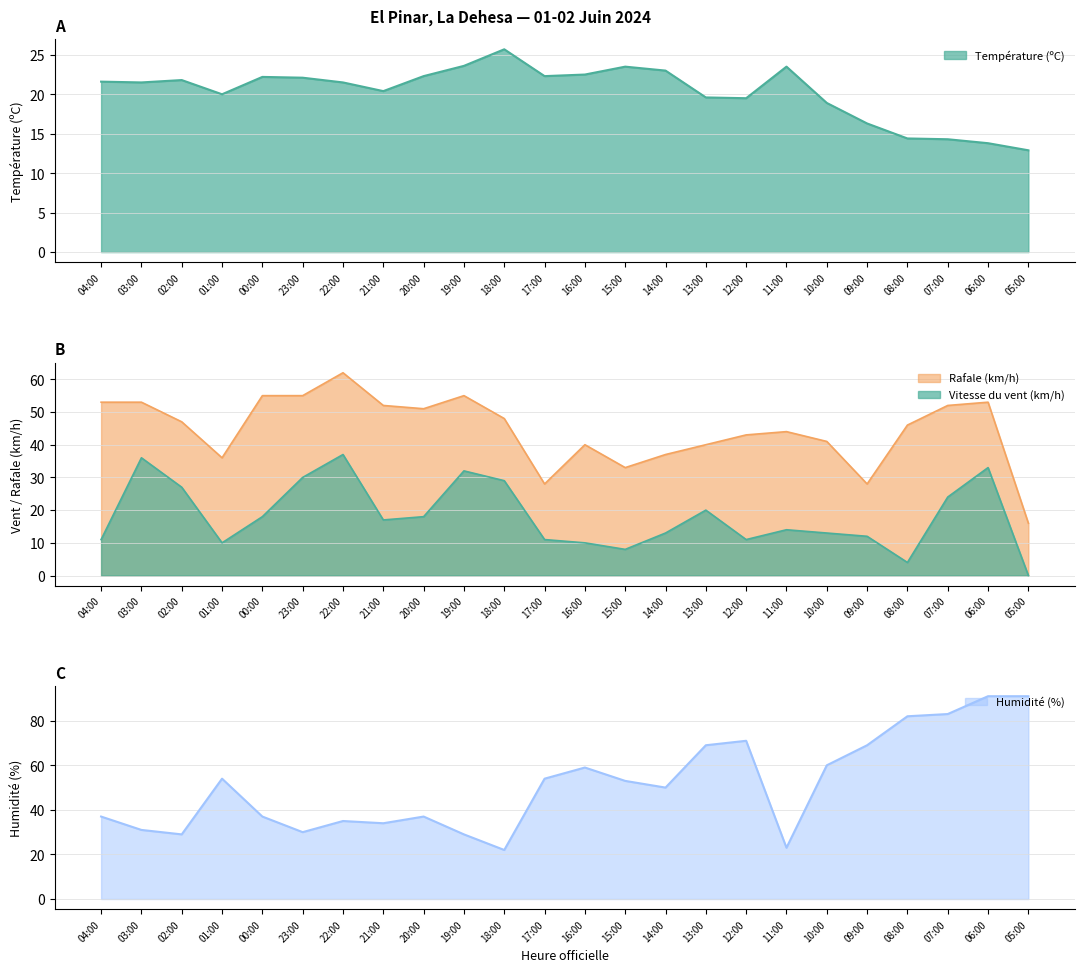

What is the label of the 20th point from the left?

09:00